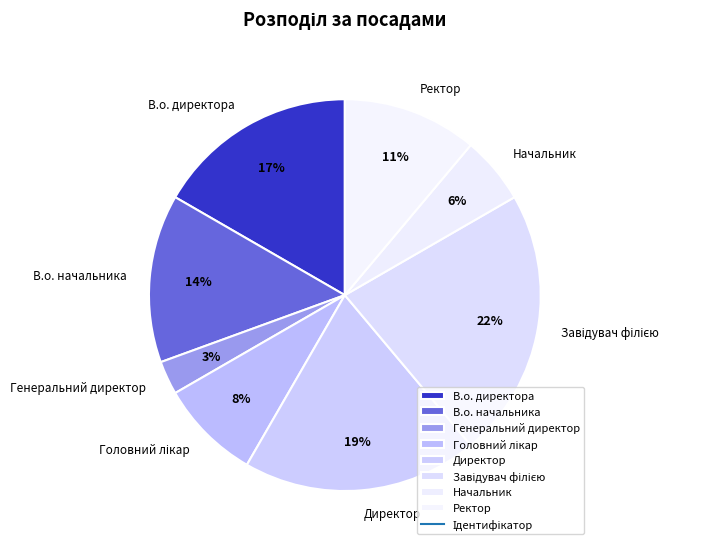

Is it true that В.о. начальника is 2% of the pie?

False